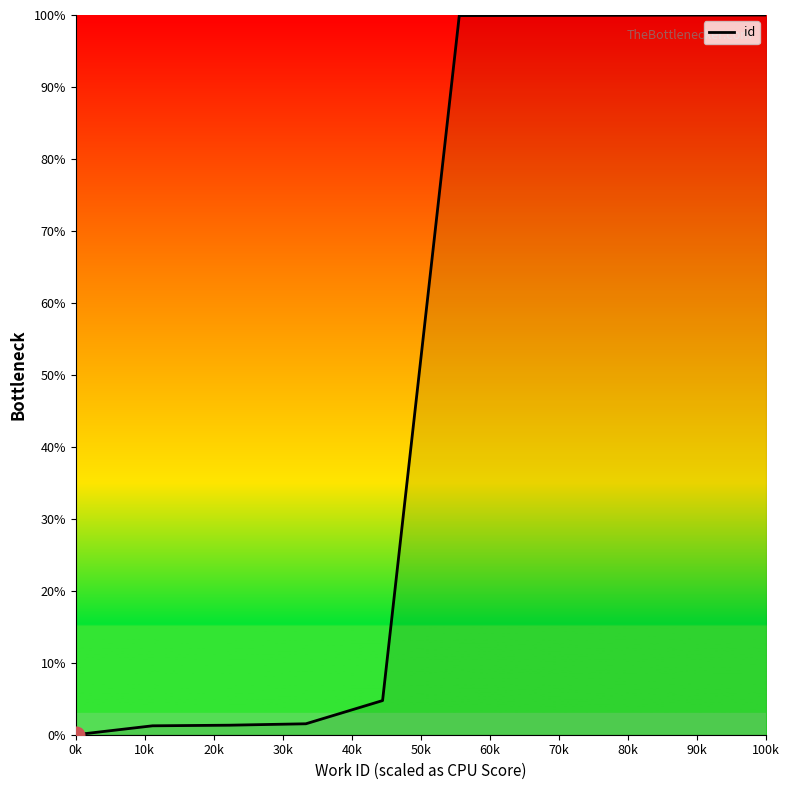

What is the greatest value displayed?

100.0